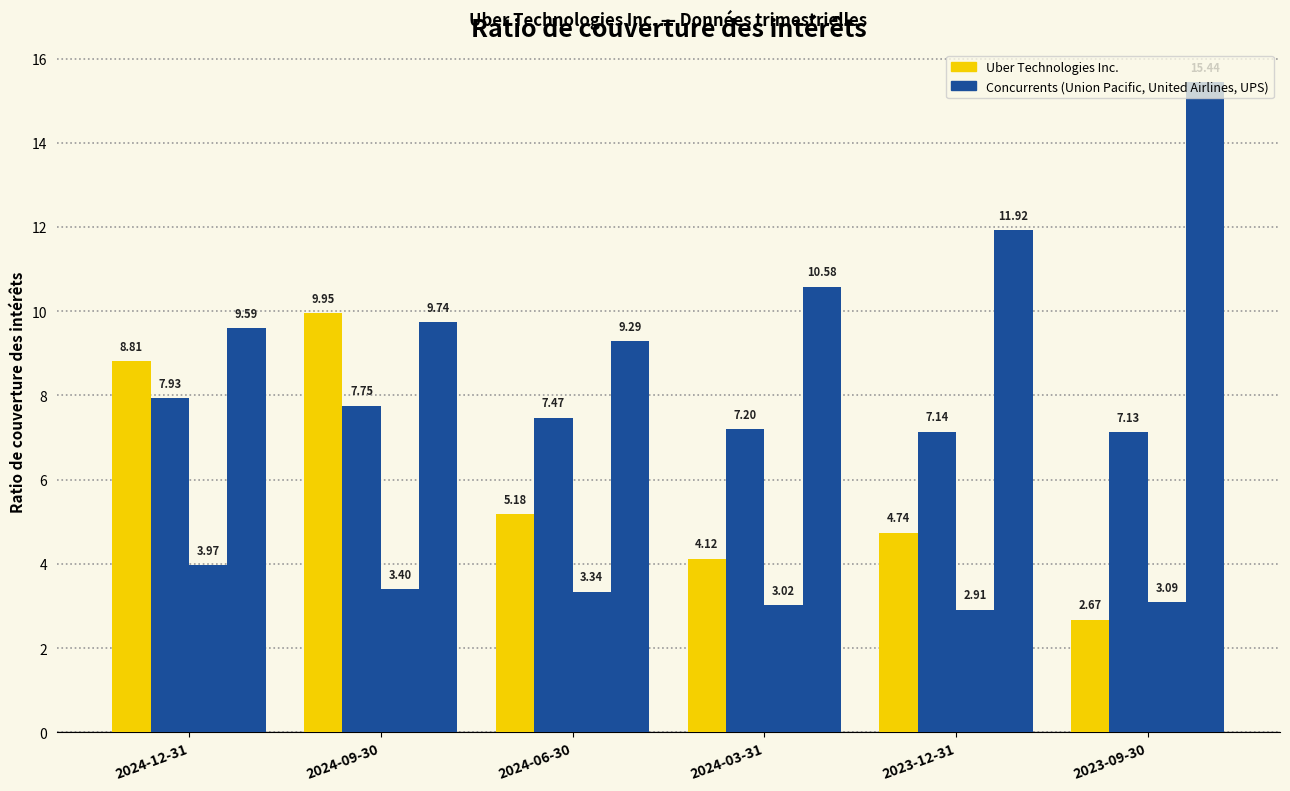

How many bars are there in each group?

4